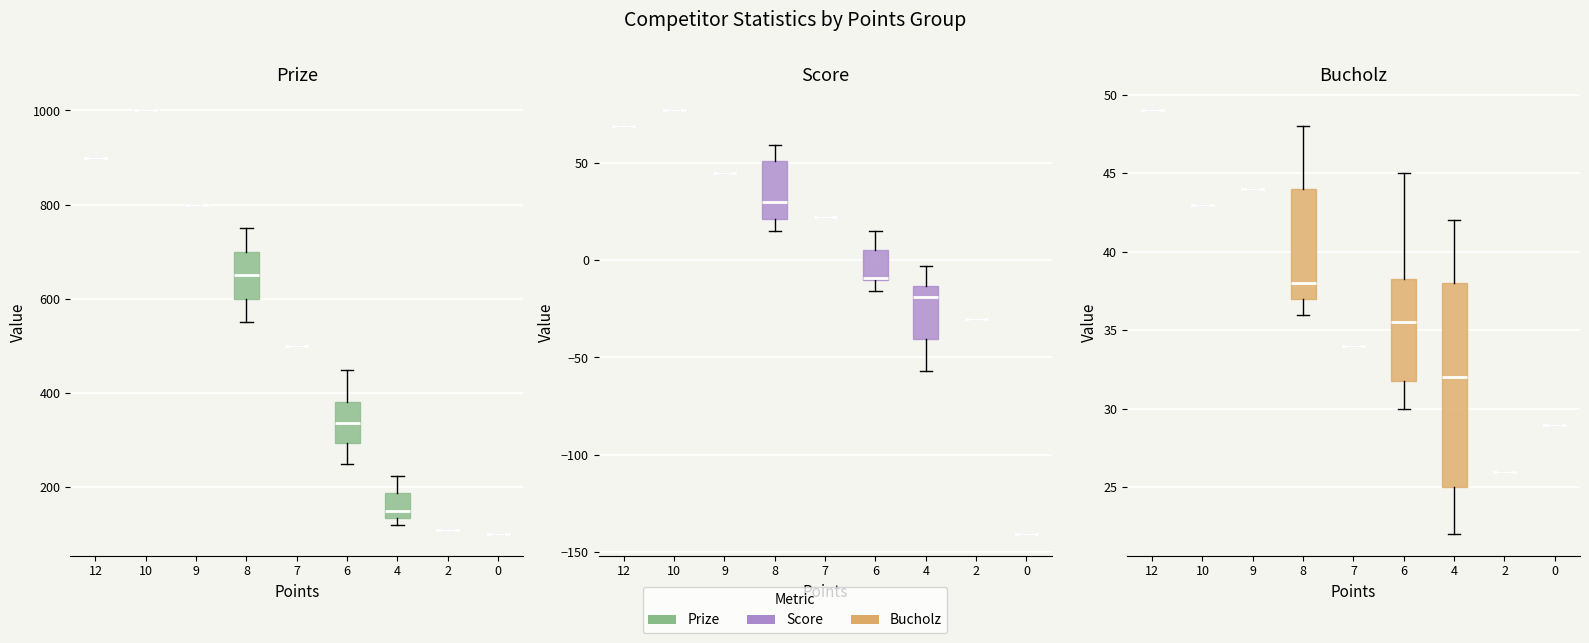

The value of Prize at 20 is 250. True or false?

False